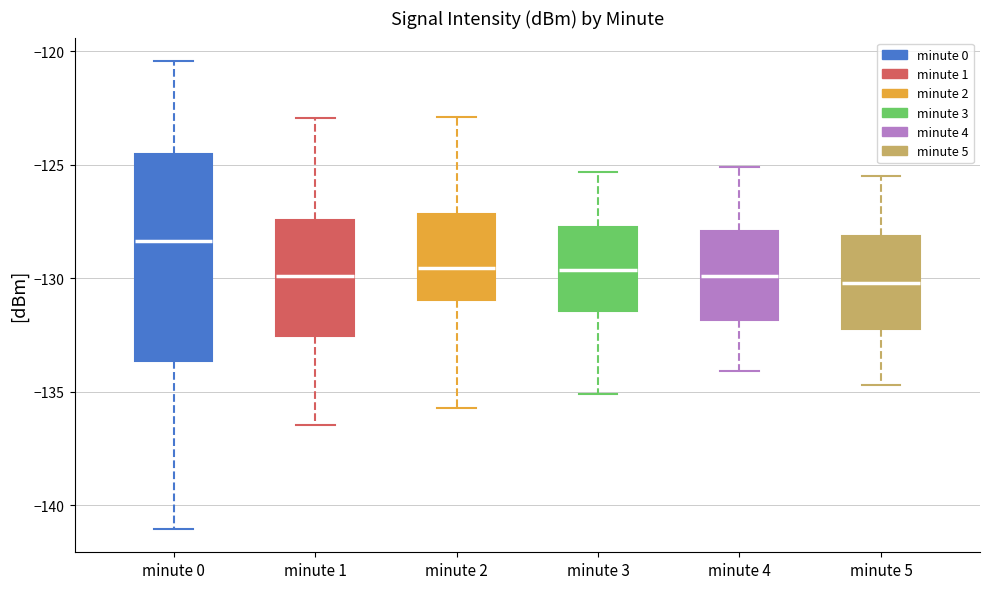

Reading left to right, read every box against the y-axis: the position of its median line, the range the box covers, and the ends of its whiskers. The values are not printed on the chart, so give them approximately, as read against the axis.

minute 0: median -128.5, box -133.5 to -124.5, whiskers -141.0 to -120.5
minute 1: median -130.0, box -132.5 to -127.5, whiskers -136.5 to -123.0
minute 2: median -129.5, box -131.0 to -127.0, whiskers -135.5 to -123.0
minute 3: median -129.5, box -131.5 to -127.5, whiskers -135.0 to -125.5
minute 4: median -130.0, box -132.0 to -128.0, whiskers -134.0 to -125.0
minute 5: median -130.0, box -132.0 to -128.0, whiskers -134.5 to -125.5